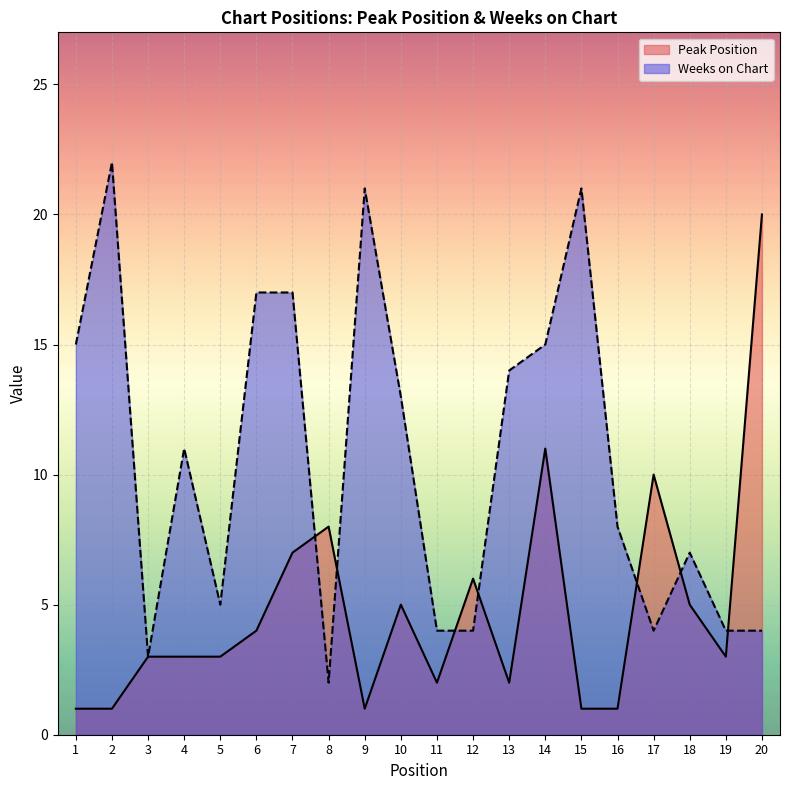

At which label does Weeks on Chart reach its minimum?

8